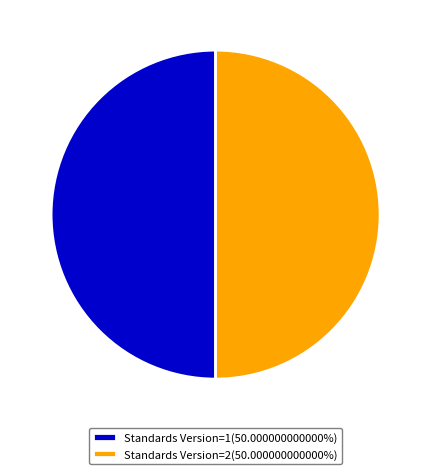

What is the ratio of the value at Standards Version=2(50.000000000000%) to the value at Standards Version=1(50.000000000000%)?

1.0